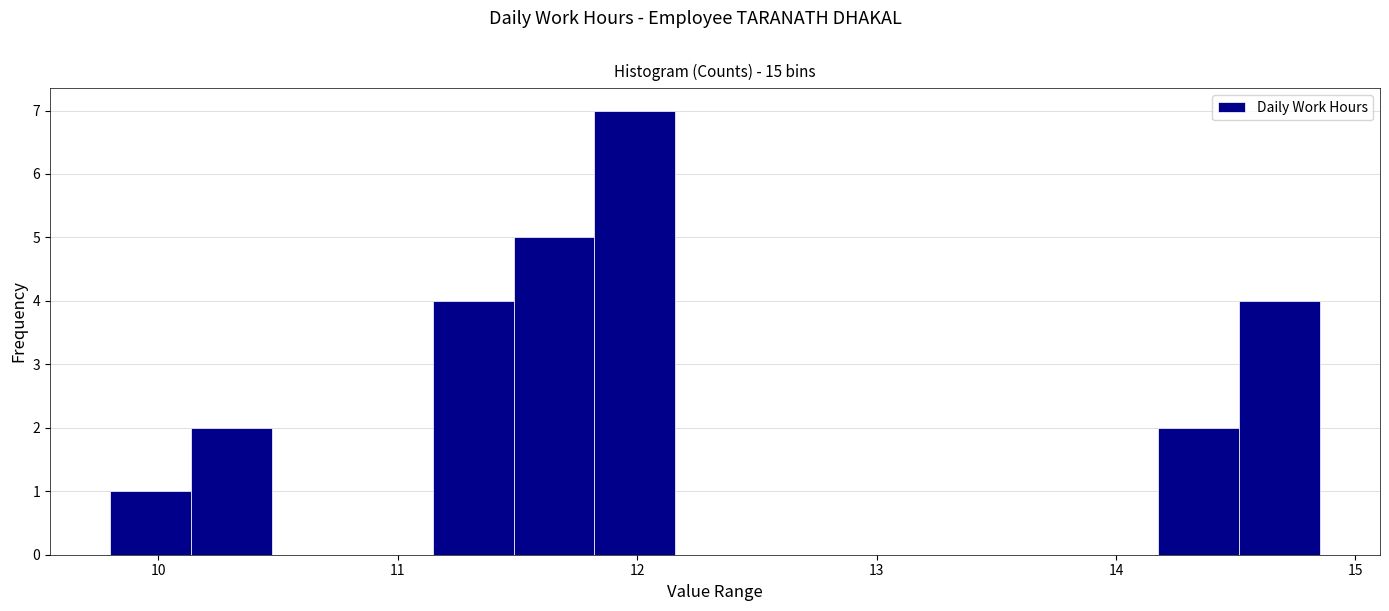

Read against the x-axis, roughly where is the centre of the tallest bar?

12.0